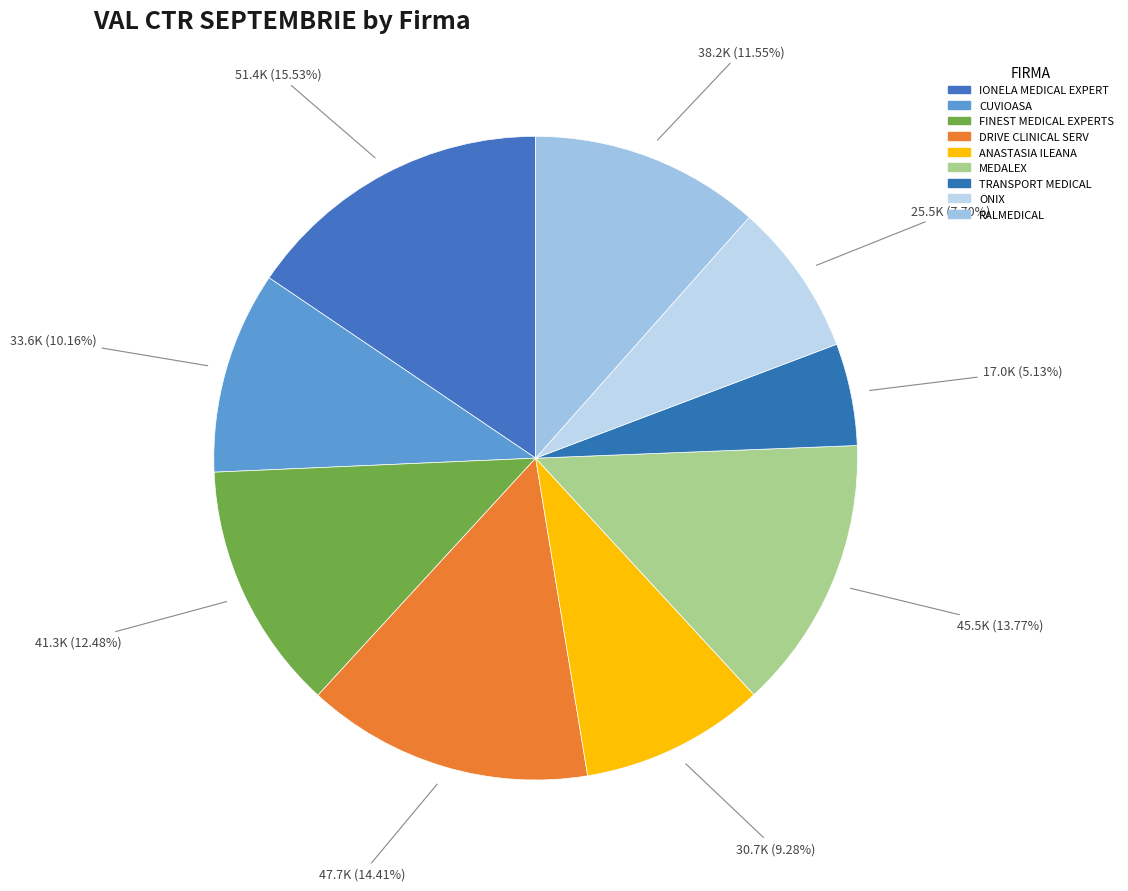

Count the number of slices in the pie.

9